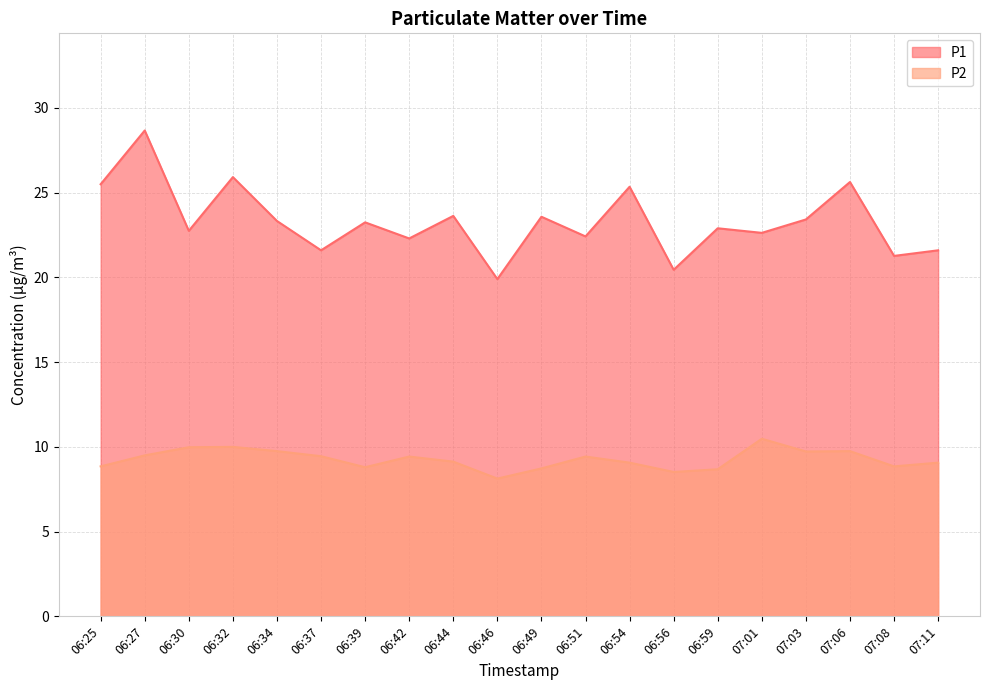

Reading right to left, list all the values displayed in this chart.

P1: 21.6	21.3	25.6	23.4	22.6	22.9	20.4	25.4	22.4	23.6	19.9	23.6	22.3	23.2	21.6	23.3	25.9	22.8	28.7	25.5
P2: 9.1	8.8	9.8	9.7	10.5	8.7	8.5	9.1	9.4	8.7	8.1	9.1	9.4	8.8	9.4	9.8	10.0	10.0	9.5	8.8